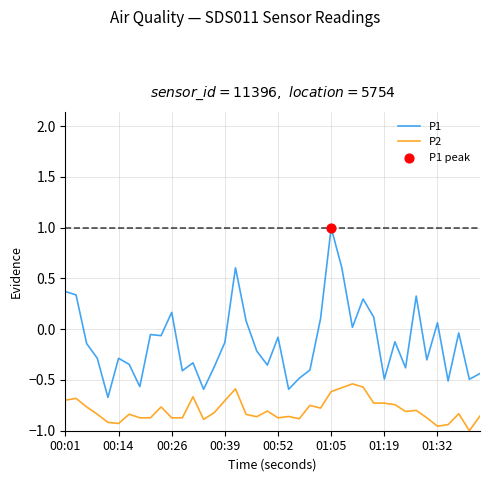

At how many categories does at least one series exceed 0?

13